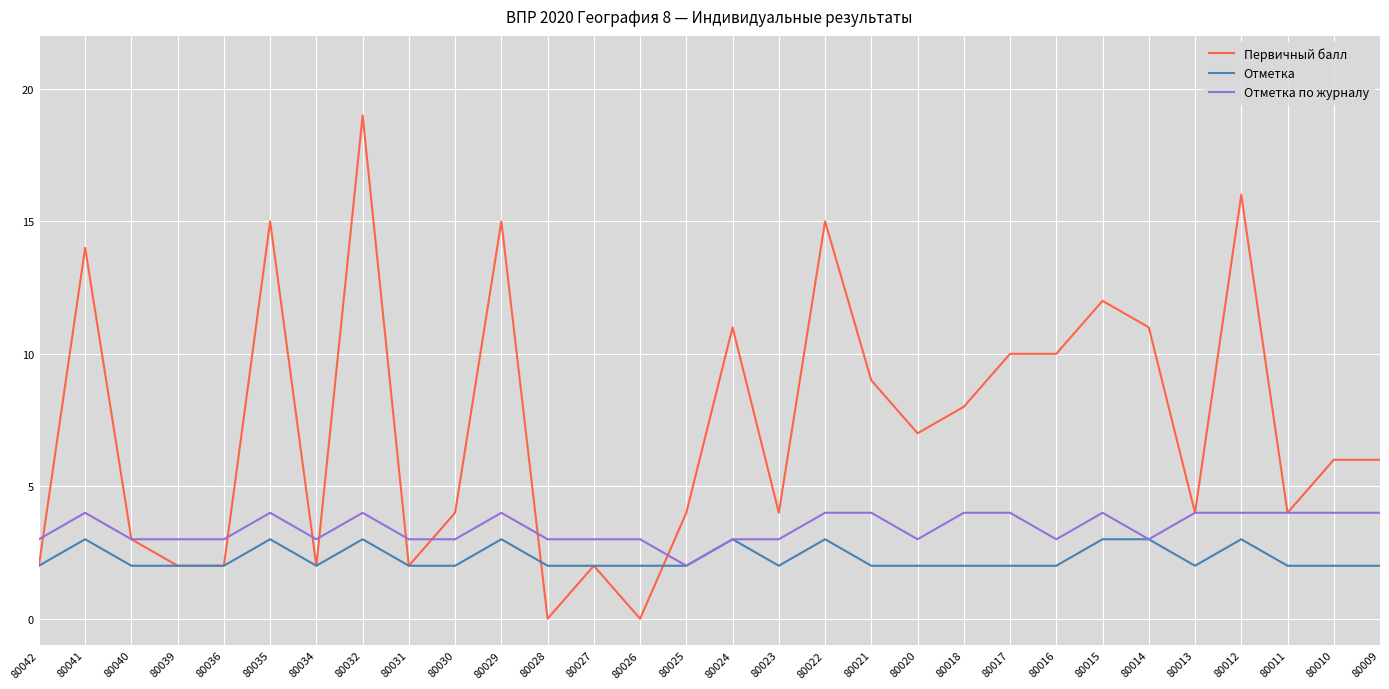

True or false: Отметка has more than 1 interior local peaks.

True